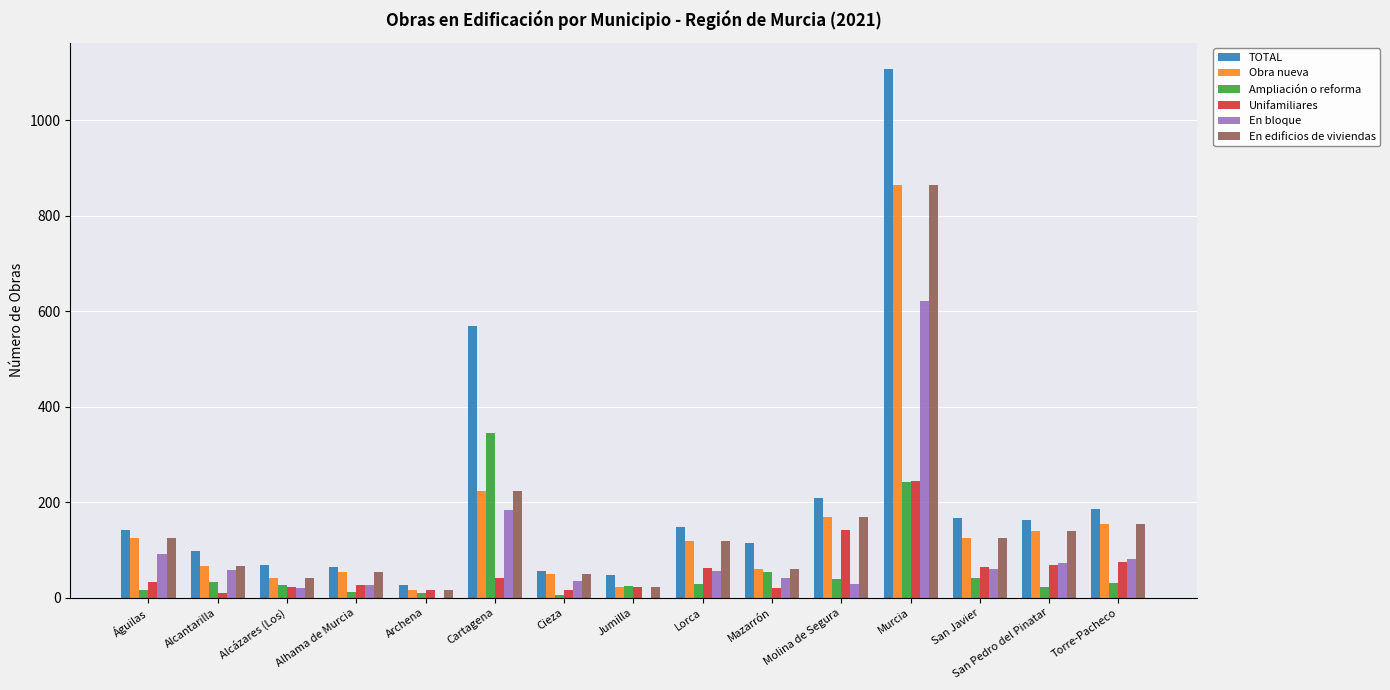

How many categories are shown in the chart?

15